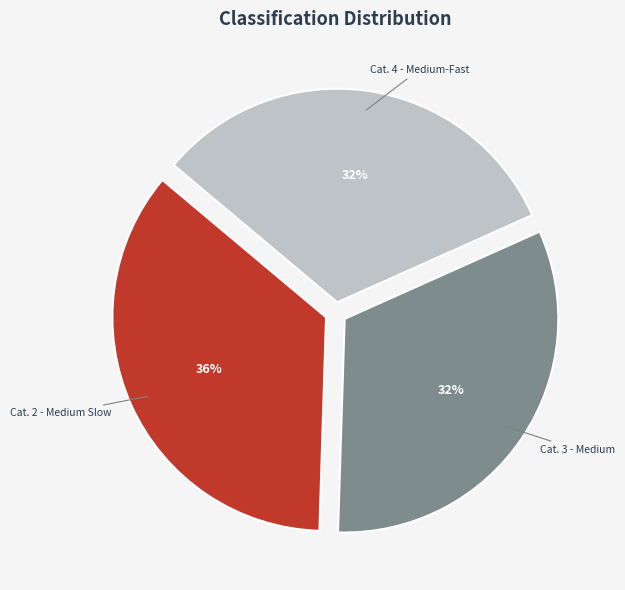

How many segments does this pie chart have?

3